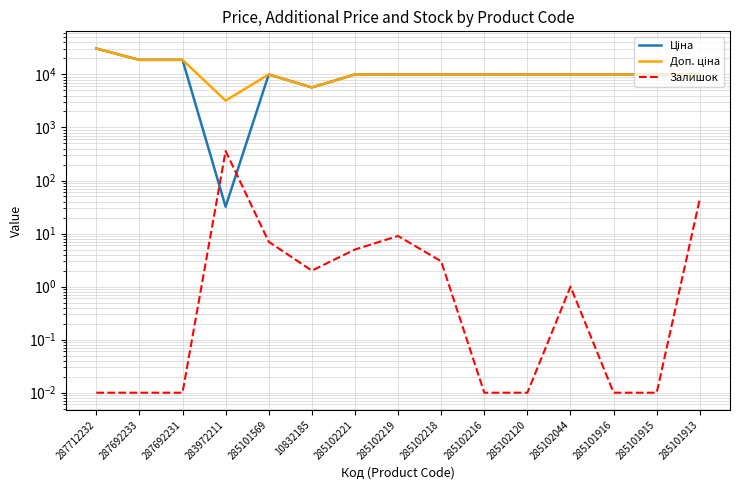

After their last crossing, which series has the higher values: Залишок or Ціна?

Ціна